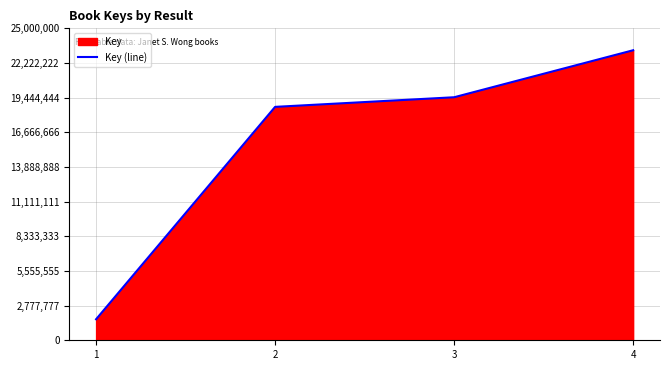

Rank the categories by value from lowest to highest.

1, 2, 3, 4